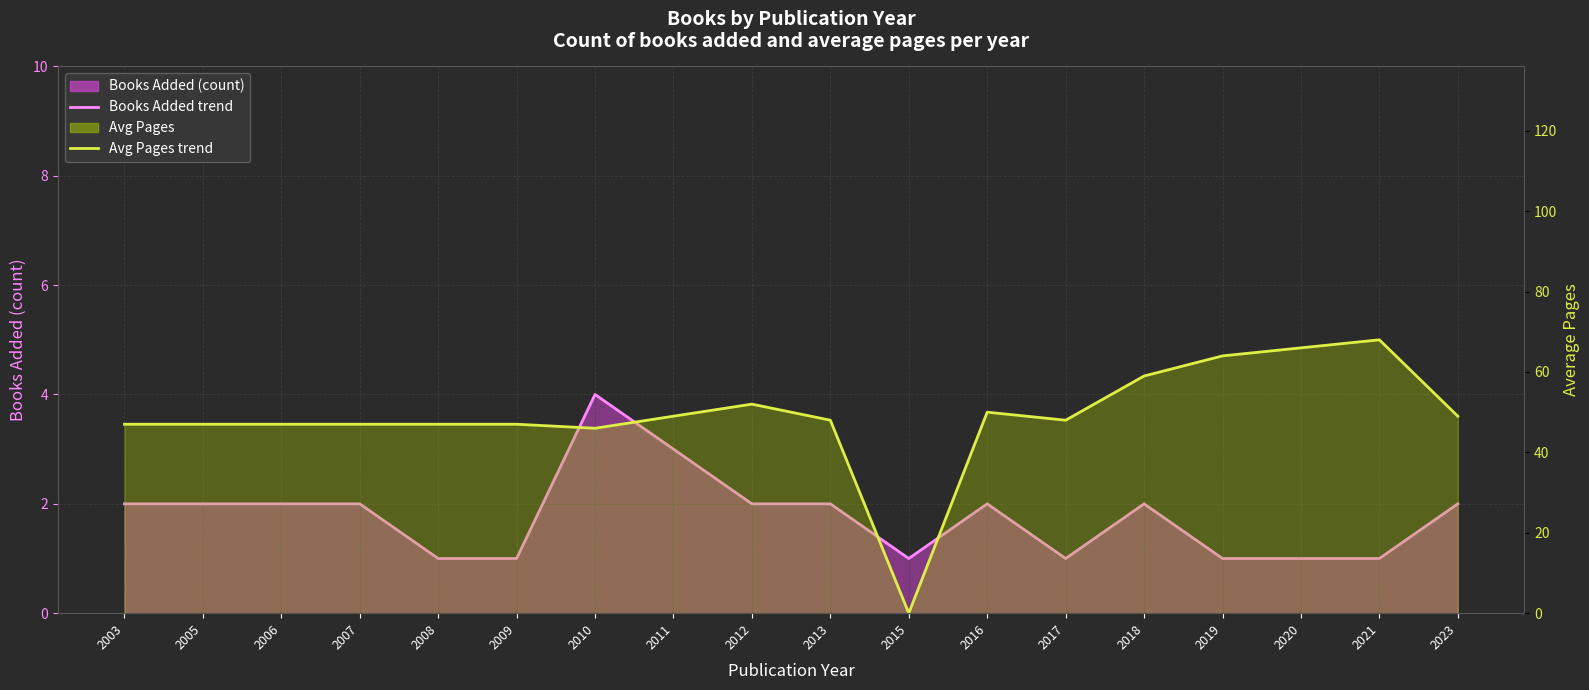

What is the spread (max minus min) of values at 2013?

46